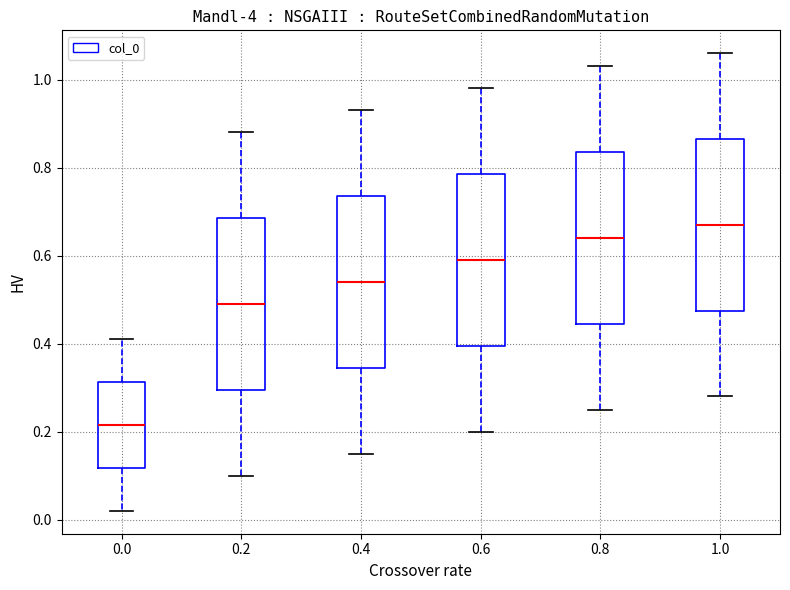

Reading left to right, transcribe this box plot: for each box, give where its median line is, the range the box spans, and where its two whiskers end, as read against the y-axis. The values are not printed on the chart, so give them approximately, as read against the axis.

0.0: median 0.22, box 0.12 to 0.32, whiskers 0.02 to 0.42
0.2: median 0.50, box 0.30 to 0.68, whiskers 0.10 to 0.88
0.4: median 0.54, box 0.34 to 0.74, whiskers 0.16 to 0.94
0.6: median 0.60, box 0.40 to 0.78, whiskers 0.20 to 0.98
0.8: median 0.64, box 0.44 to 0.84, whiskers 0.26 to 1.04
1.0: median 0.68, box 0.48 to 0.86, whiskers 0.28 to 1.06